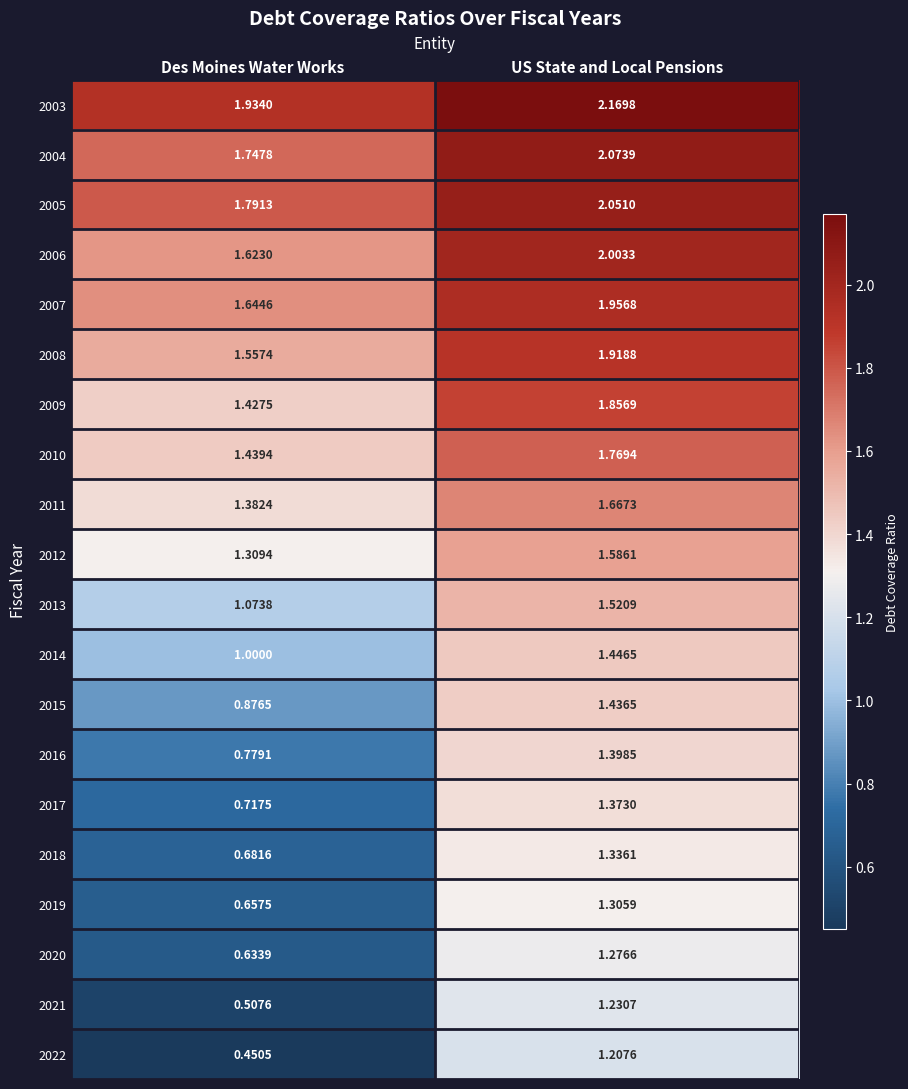

At which category is the sum across all series the highest?

US State and Local Pensions